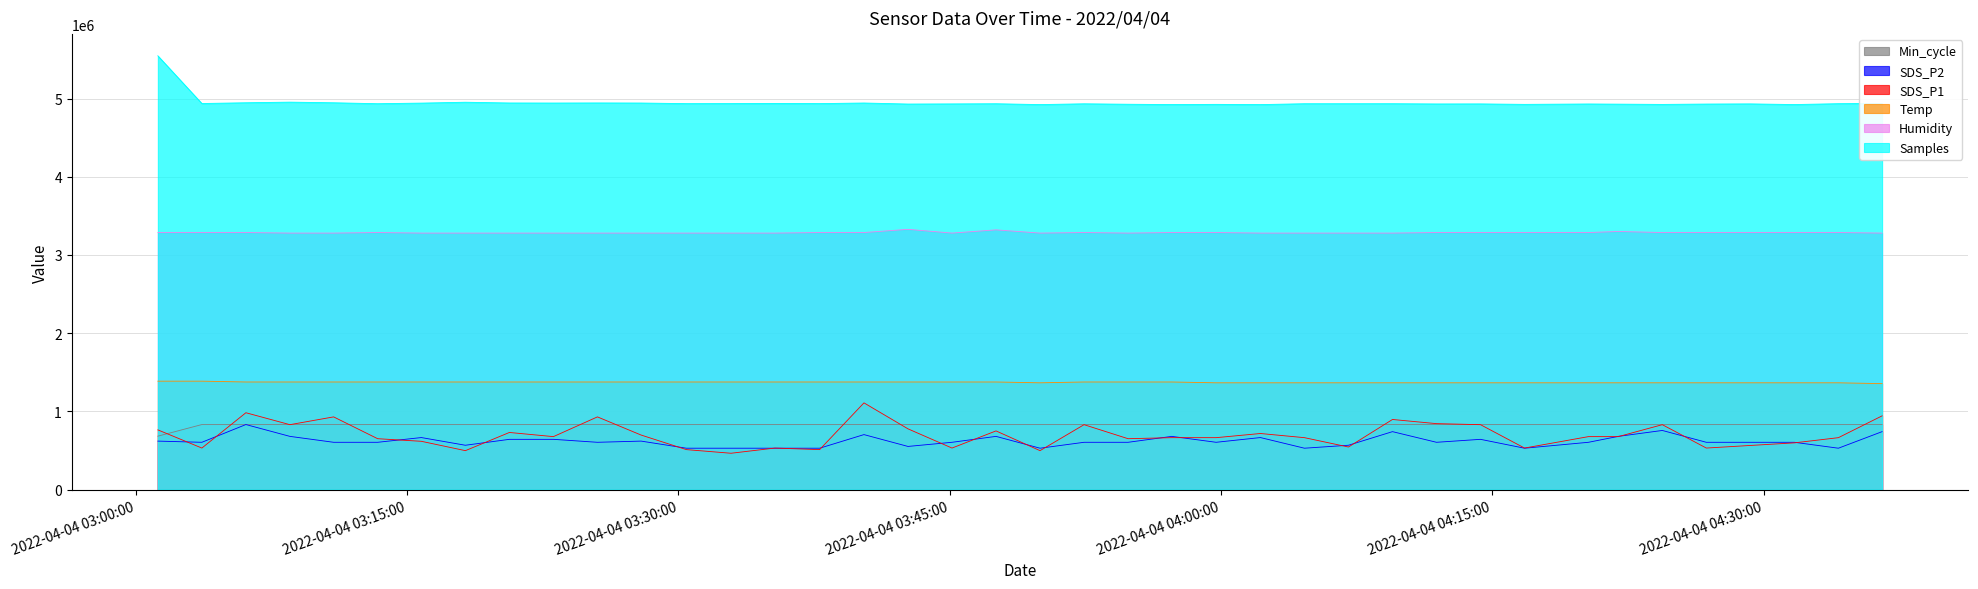

What is the highest value of the Temp series?

1386729.8